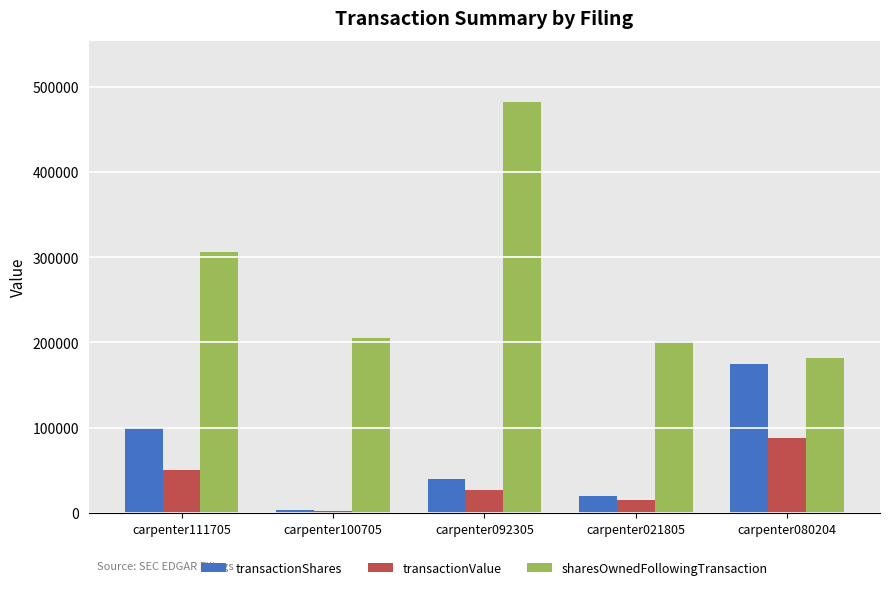

How many groups of bars are there?

5